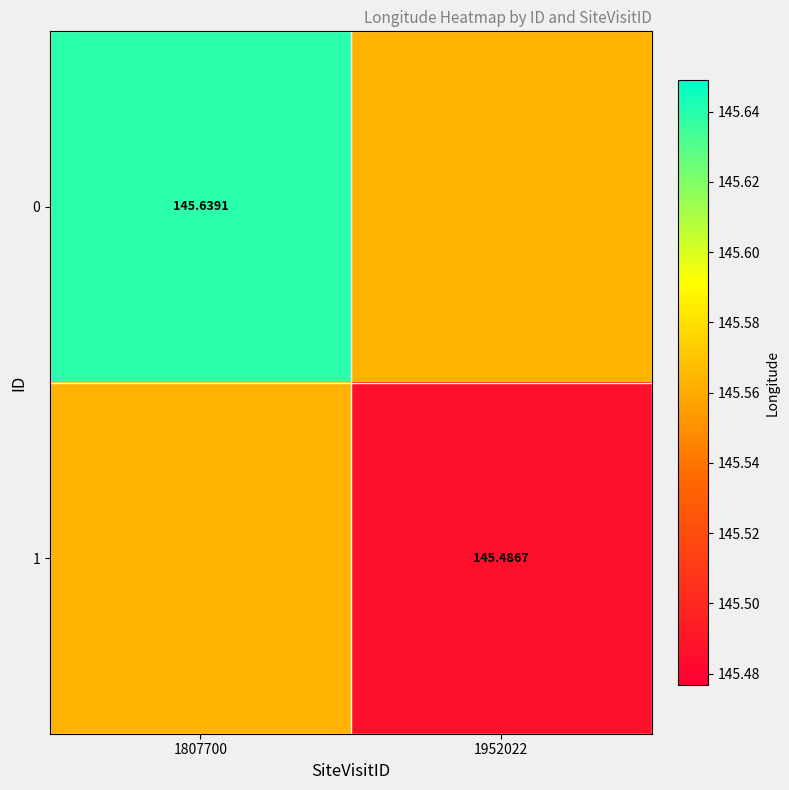

At which category does the chart reach its peak across all series?

1807700